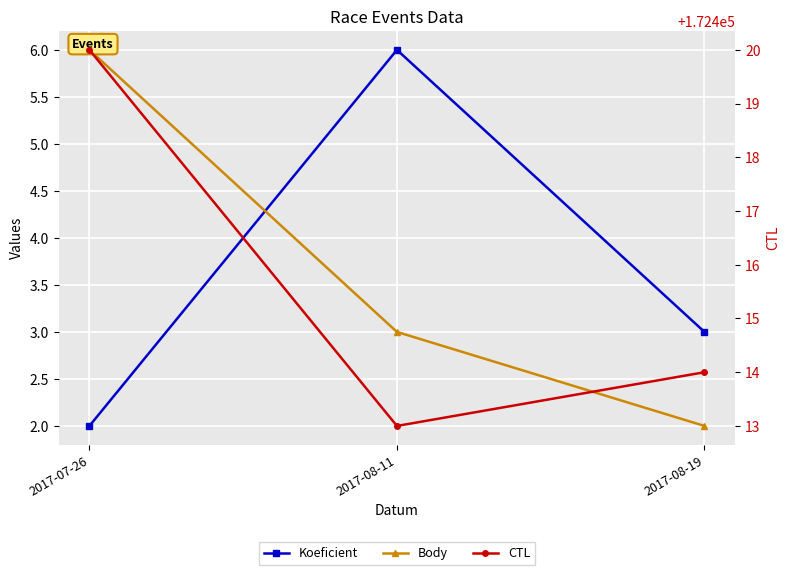

What is the greatest value displayed?

172420